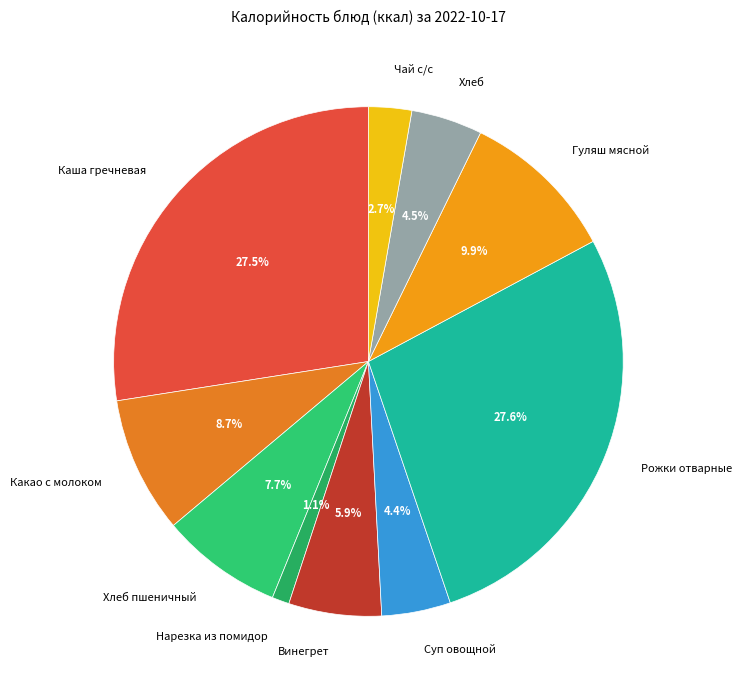

How many slices are in this pie chart?

10